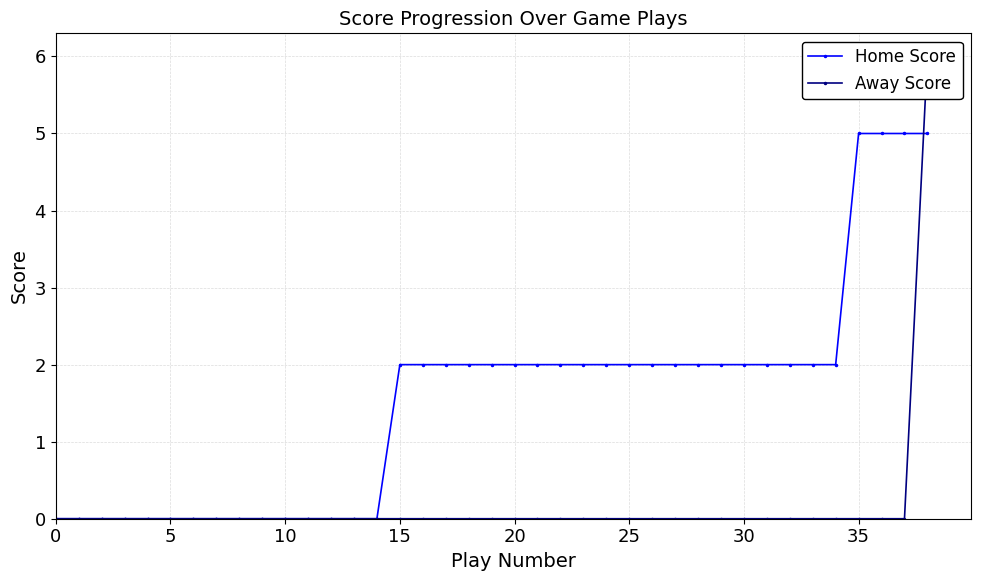

How many intersections are there between Home Score and Away Score?

1